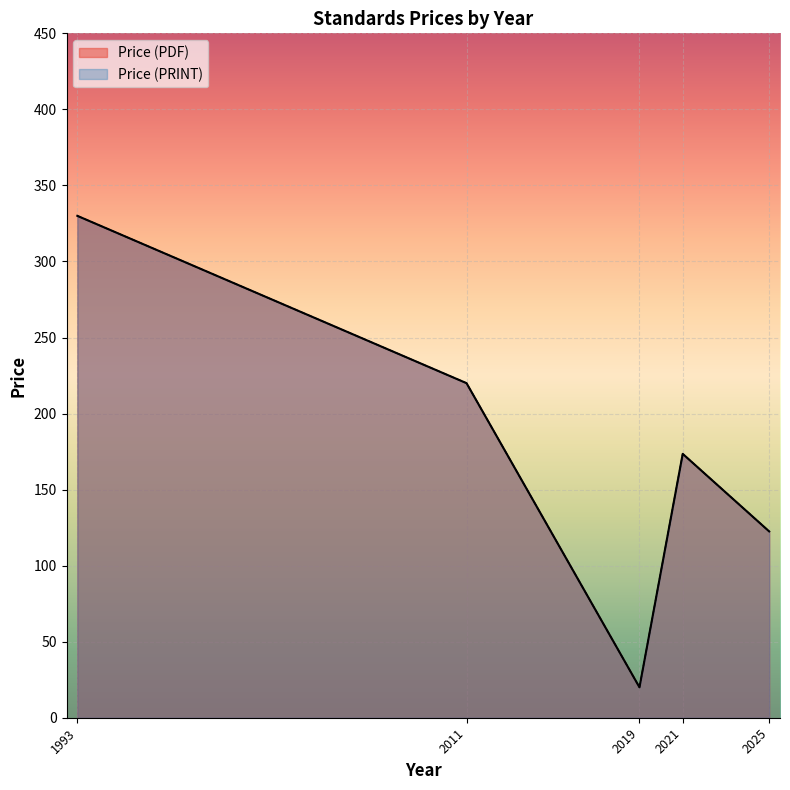

Which series changed the most between 2025 and 2025?

Price (PDF)